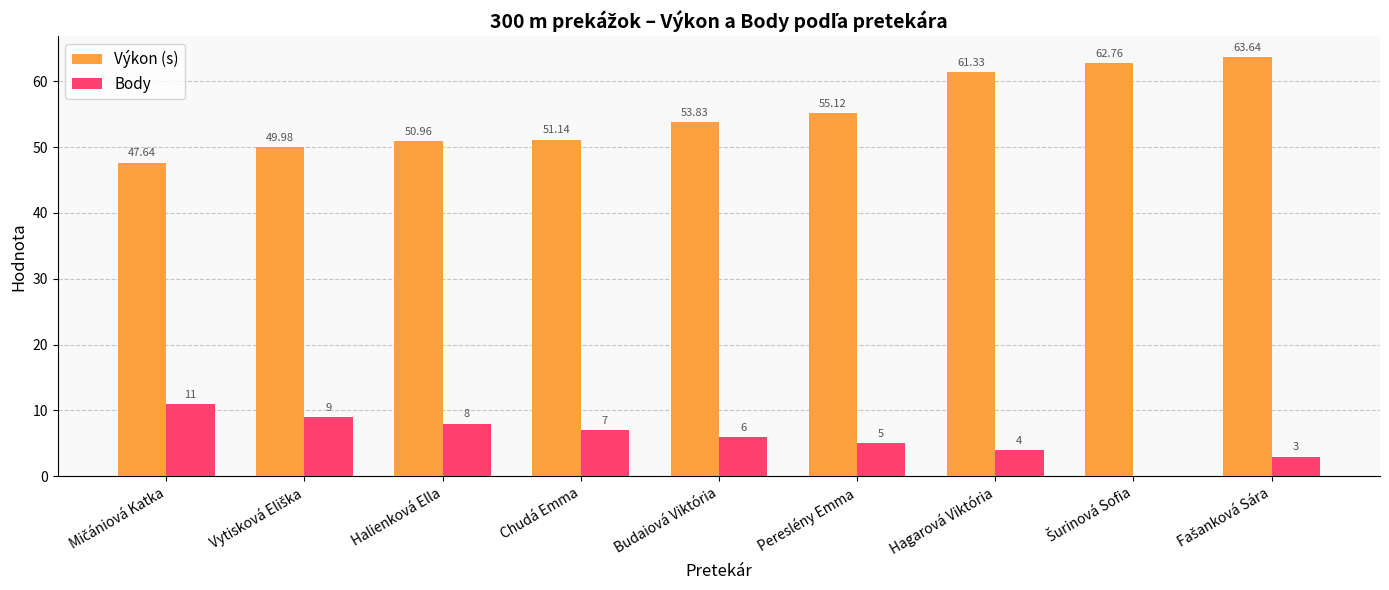

Which series has the largest total across all categories?

Výkon (s)